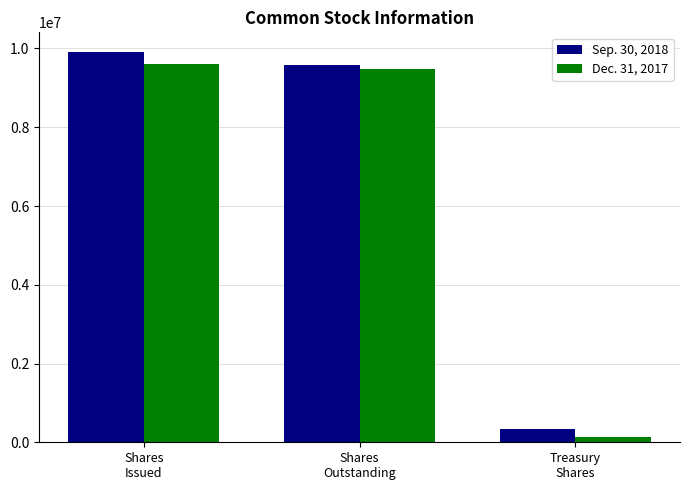

What is the difference between the Sep. 30, 2018 values at Treasury
Shares and Shares
Outstanding?

9257665